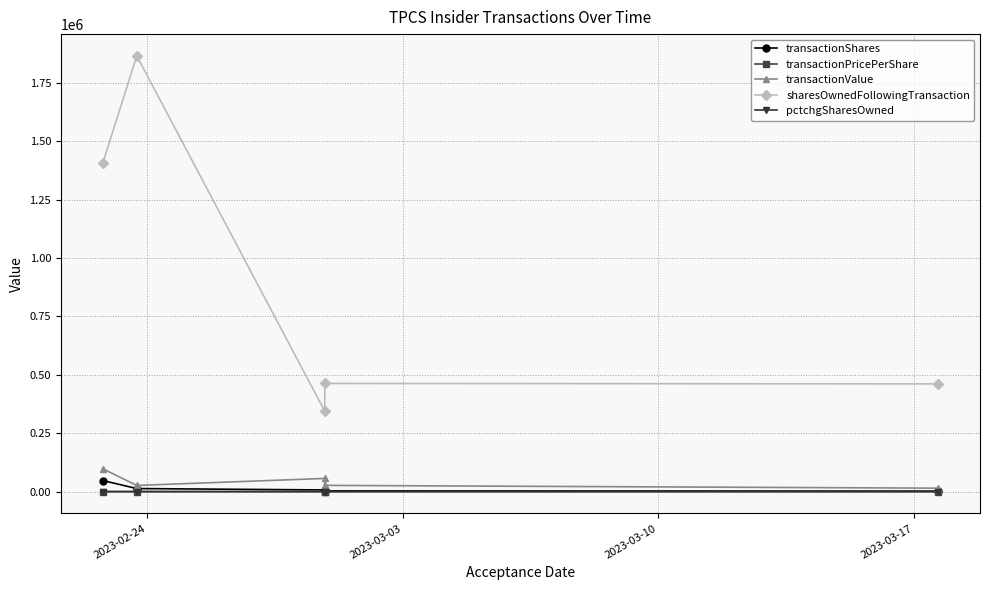

Which series has the largest range (max minus min)?

sharesOwnedFollowingTransaction